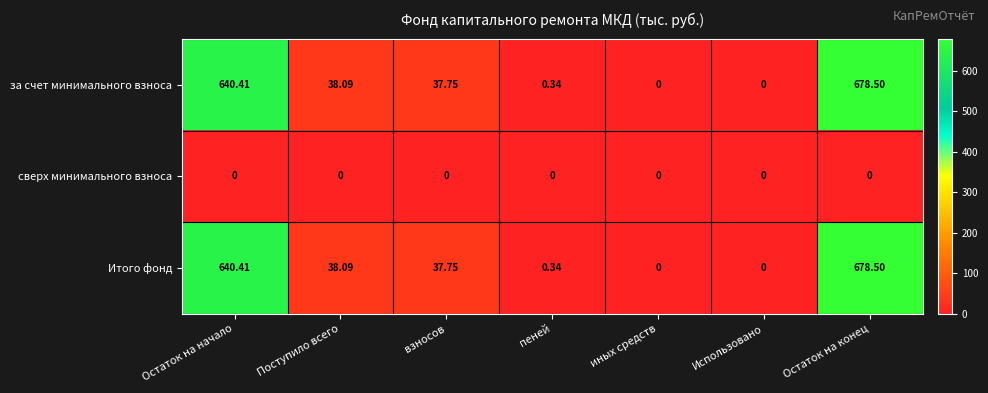

At which label is Итого фонд closest to 339?

Поступило всего